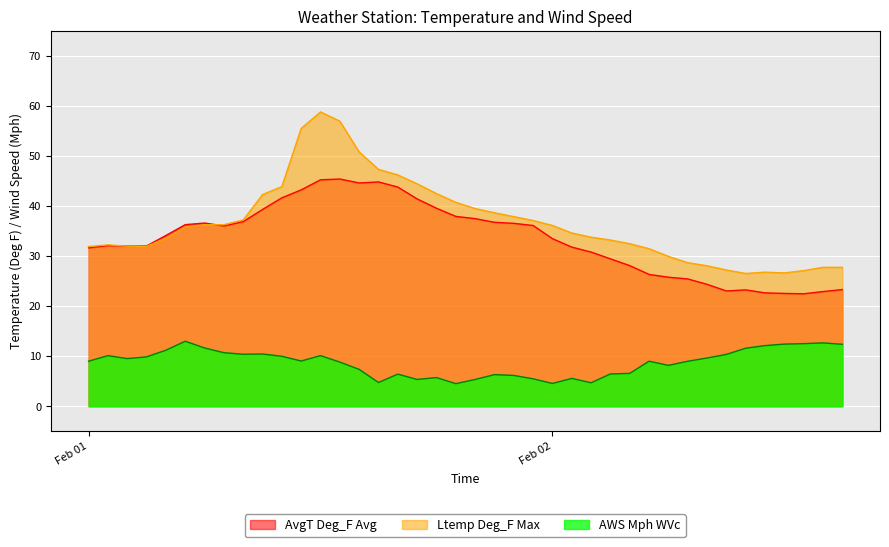

True or false: AWS Mph WVc has more than 2 points higher than both neighbors.

True